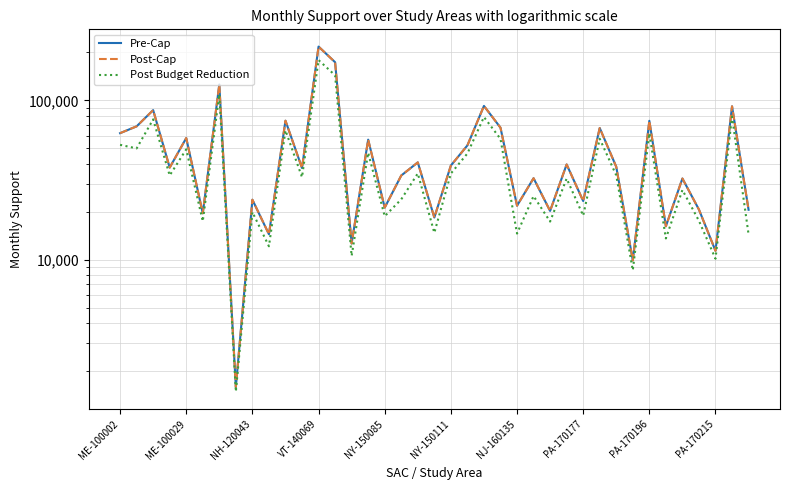

Where does the Pre-Cap series first go above 37848?

ME-100002